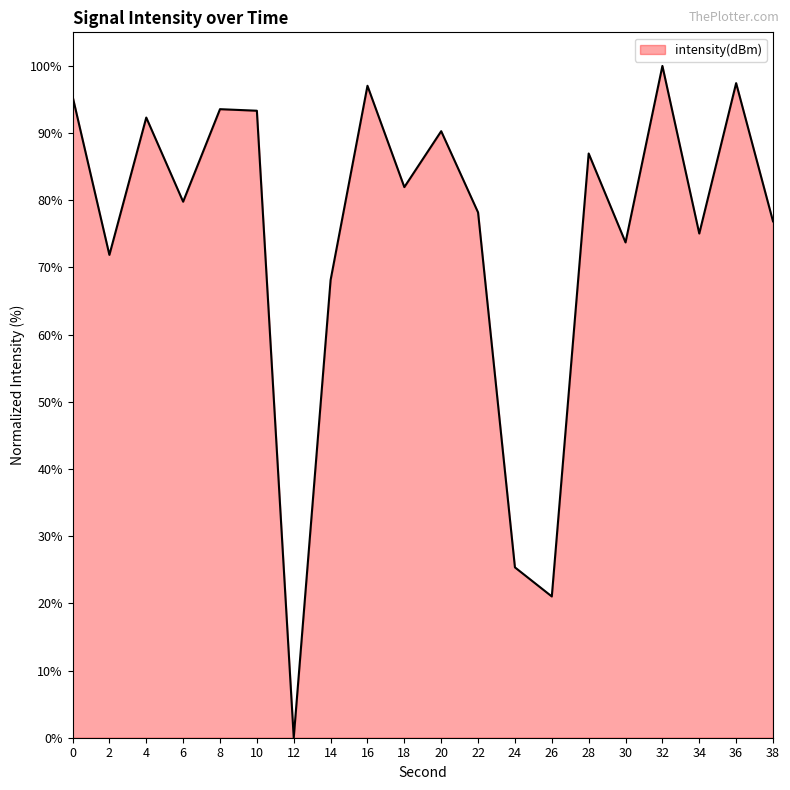

What is the ratio of the value at 16 to the value at 4?

1.1